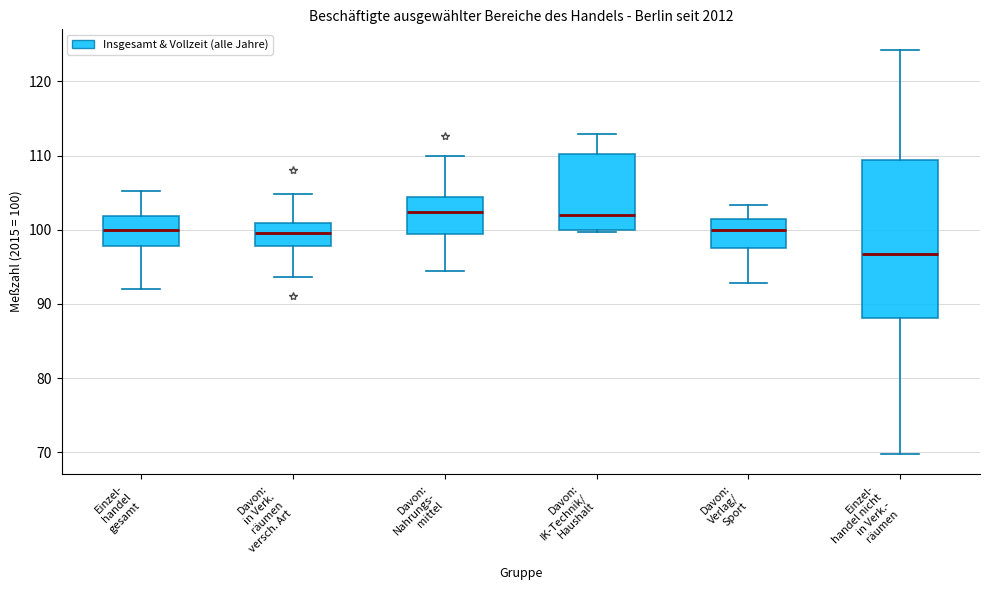

Which box is the tallest, from its lower edge to its upper edge?

Einzel- handel nicht in Verk.- räumen